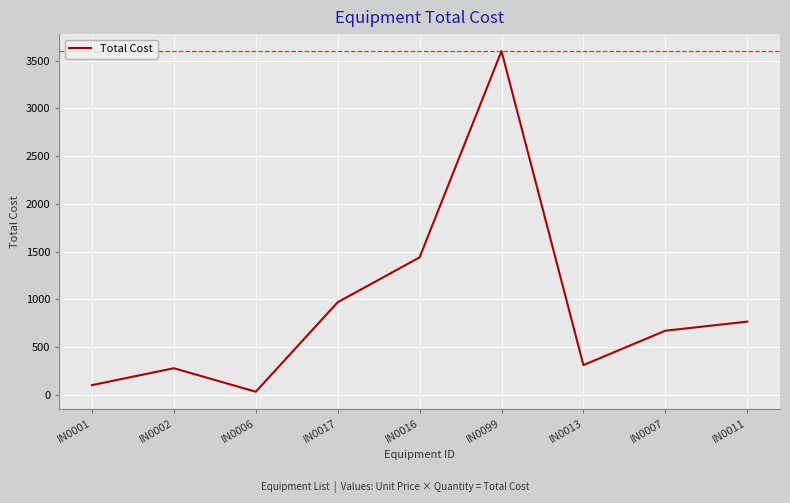

What is the change in value from IN0002 to IN0016?

+1161